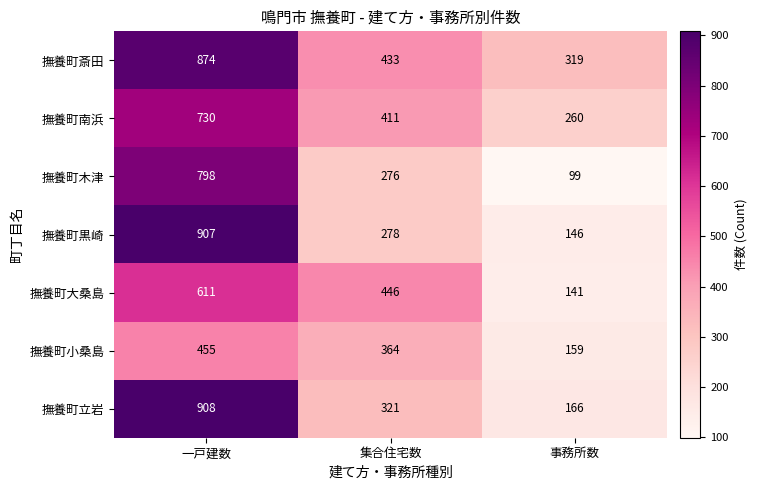

At which category is the sum across all series the highest?

一戸建数